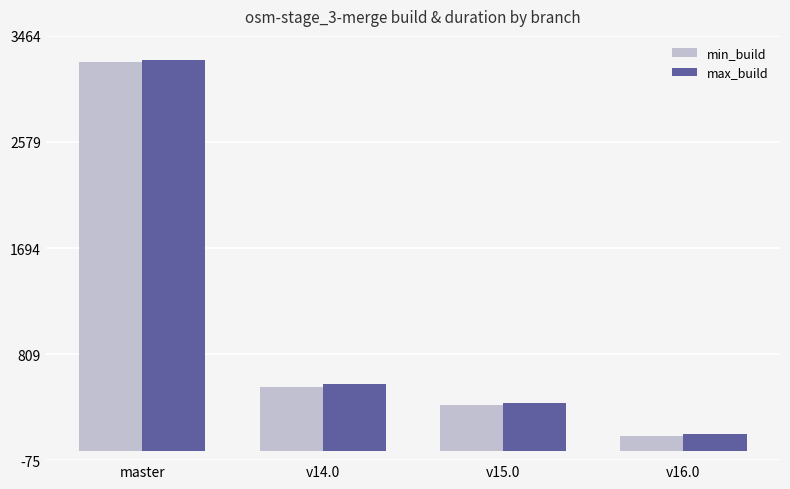

Does the chart contain stacked bars?

No